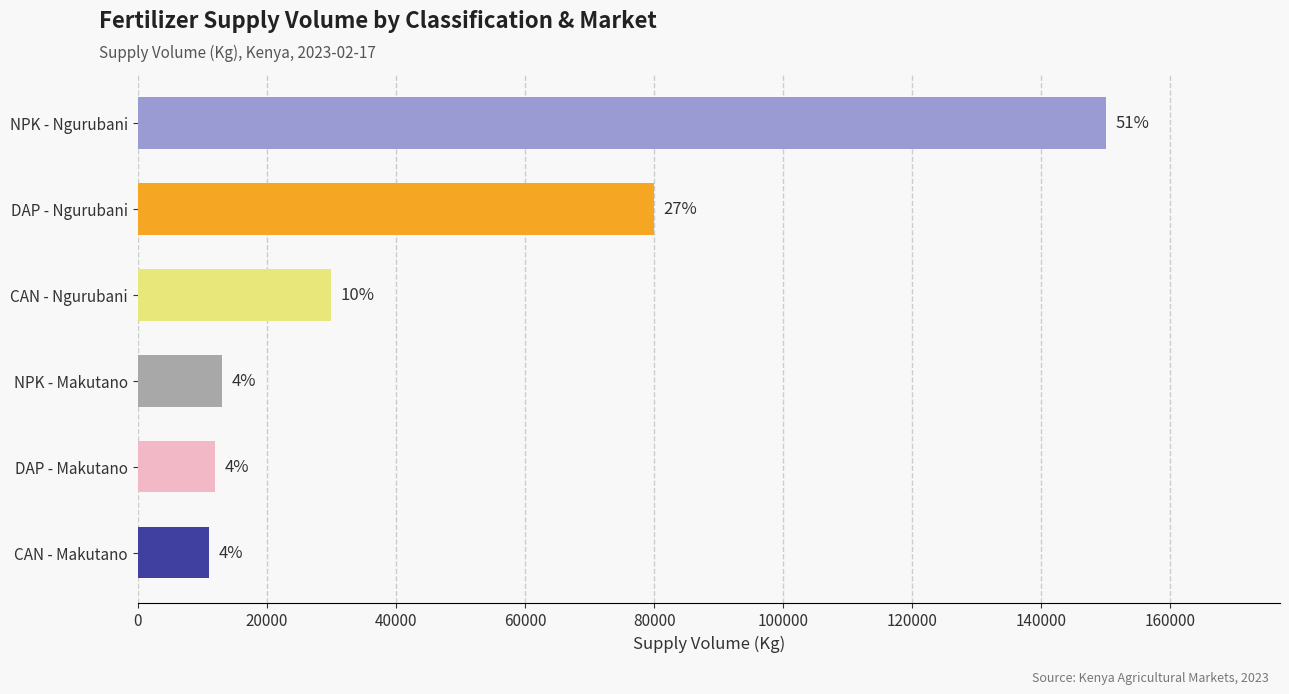

Are the bars horizontal?

Yes